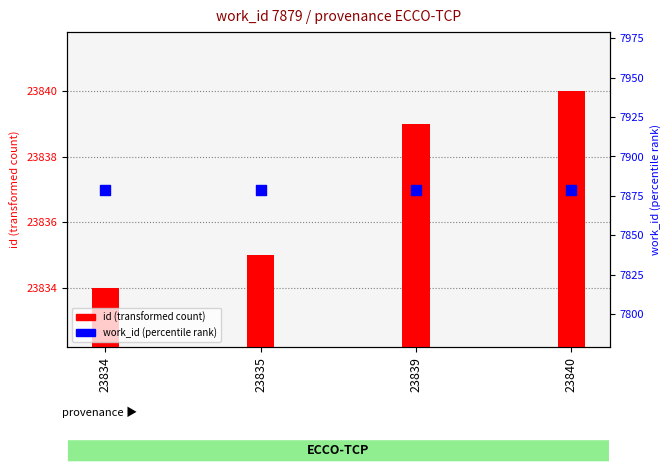

Which series reaches the maximum Y coordinate?

id